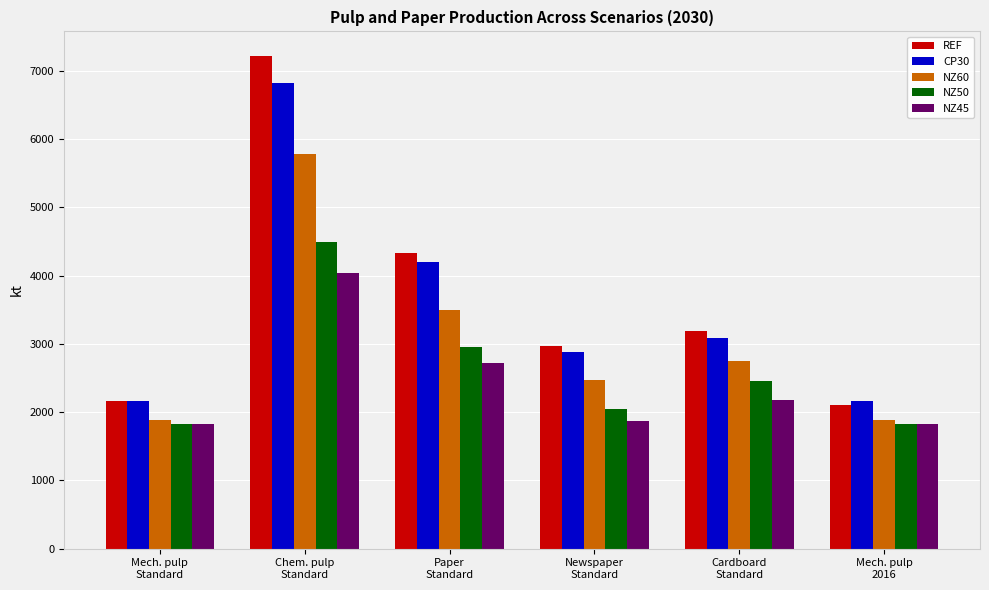

At how many categories does at least one series exceed 6830?

1